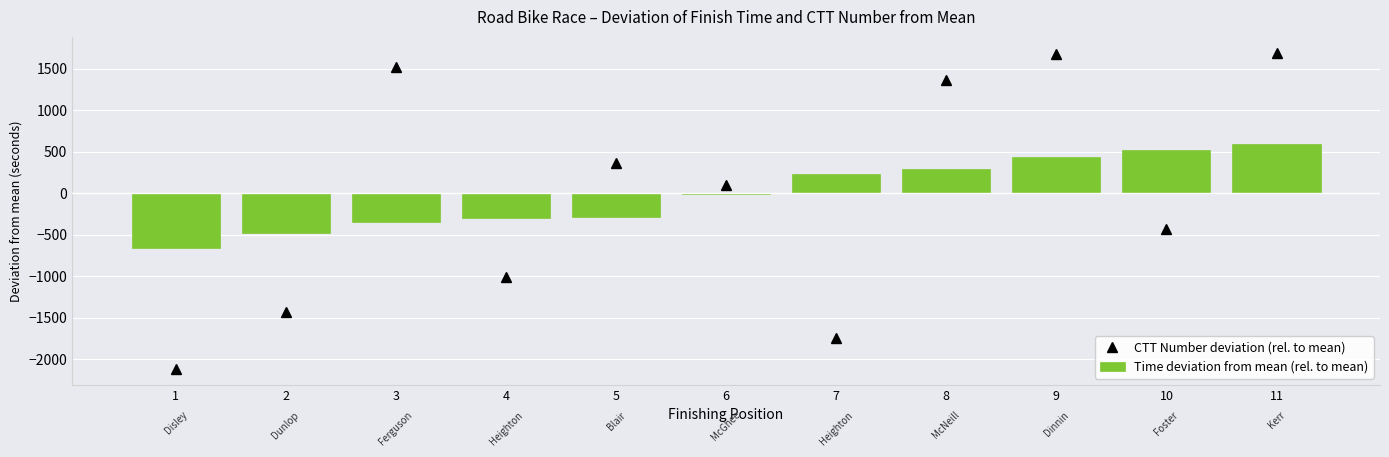

The Time deviation from mean (rel. to mean) series shows 158.5 at 11. True or false?

False